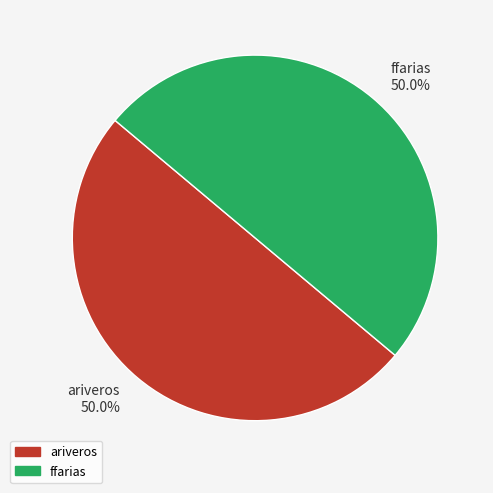

Is it true that ariveros is 50% of the pie?

True